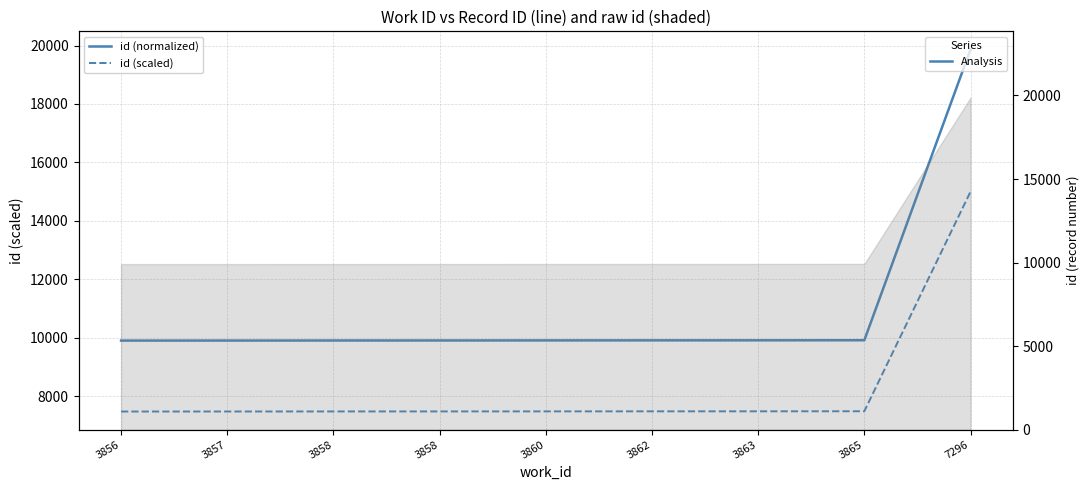

The value of id (normalized) at 7296 is 19866.0. True or false?

True